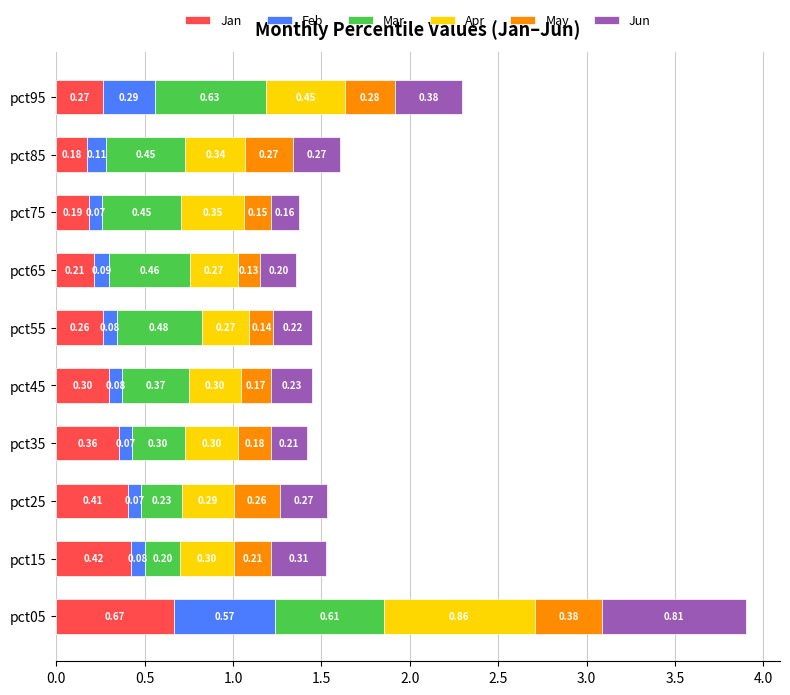

What is the total value across all series at pct35?

1.4